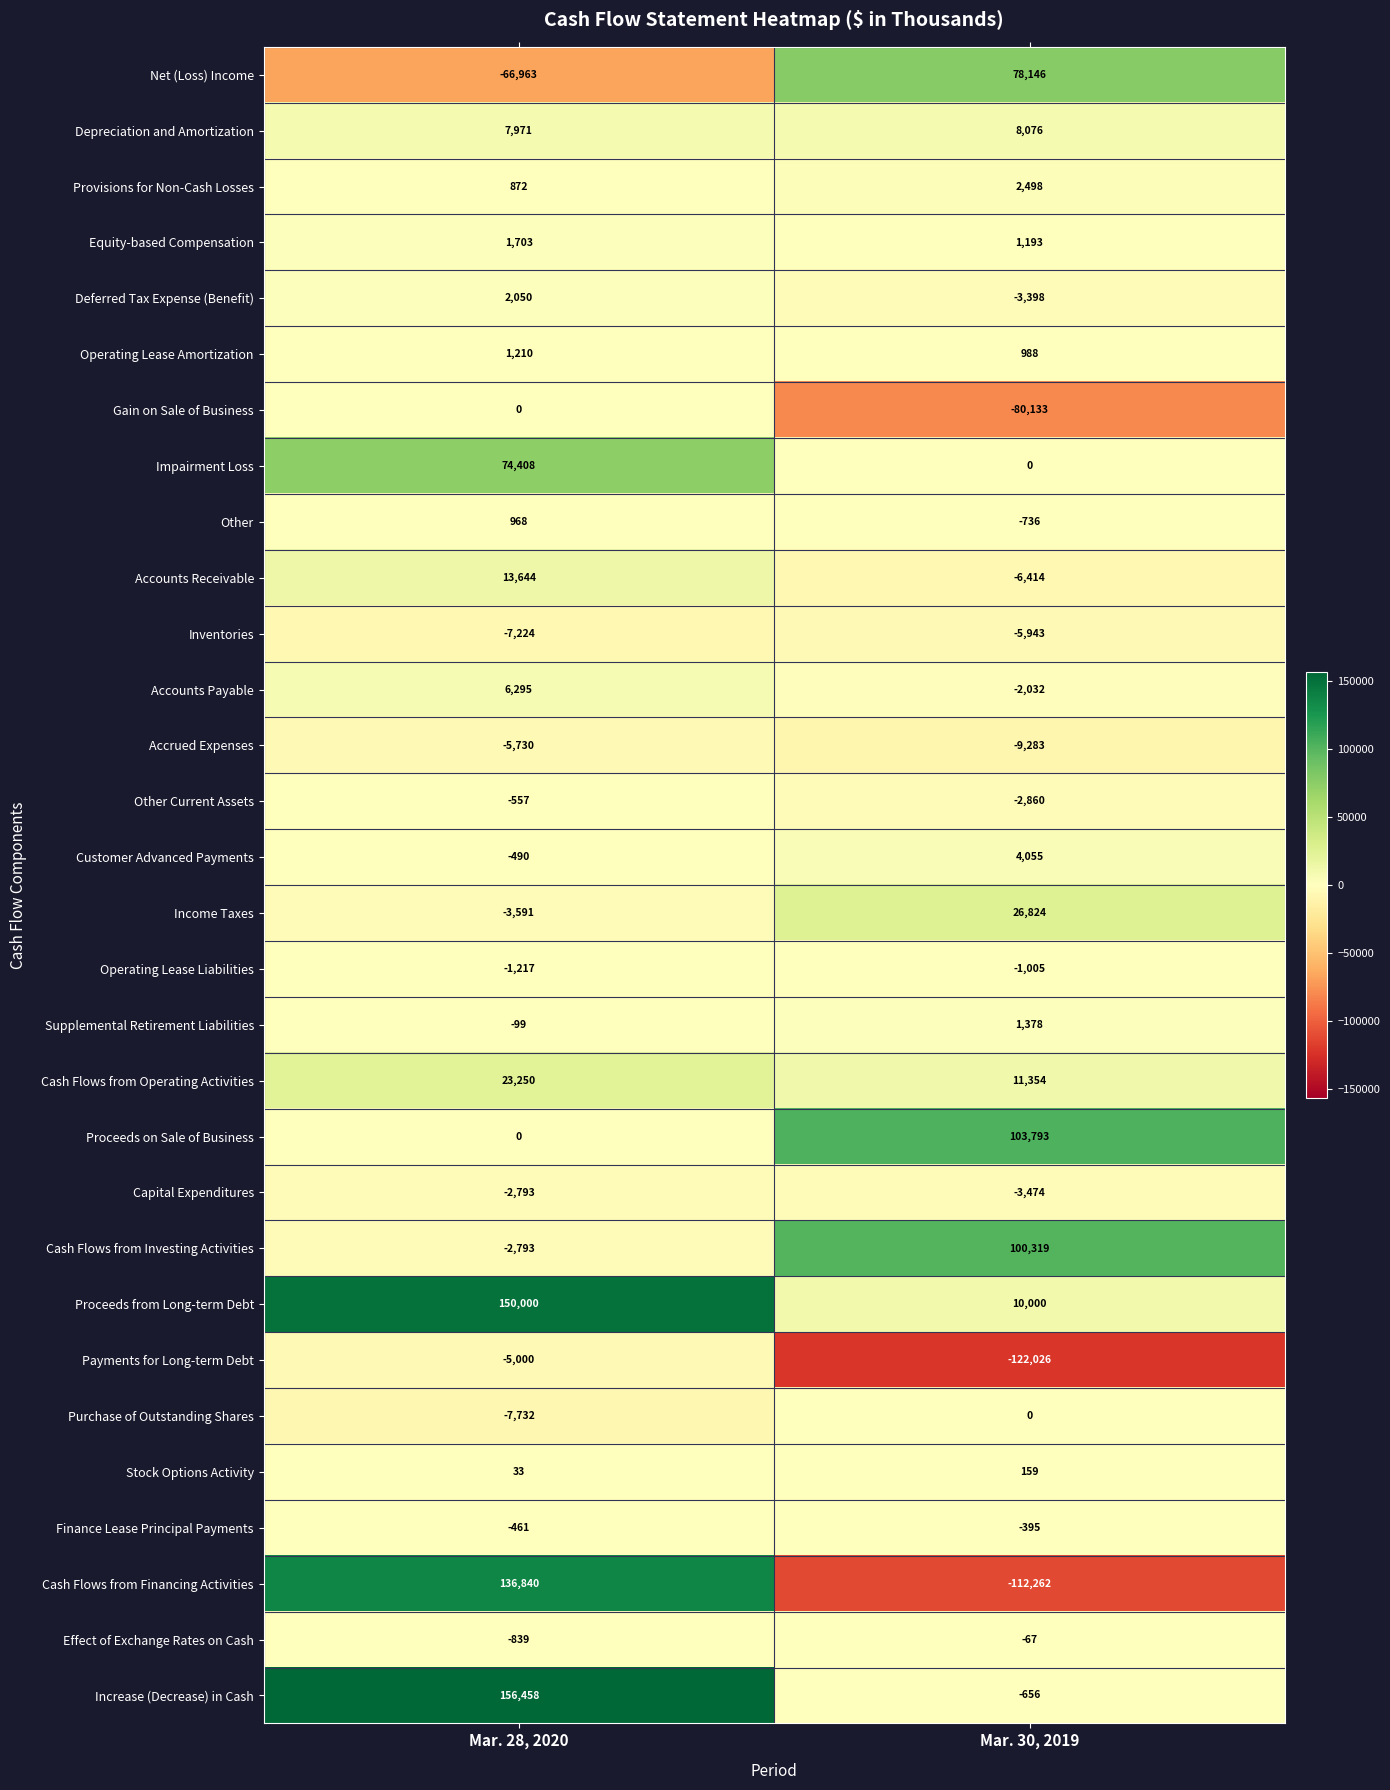

Rank the categories by Customer Advanced Payments value from highest to lowest.

Mar. 30, 2019, Mar. 28, 2020